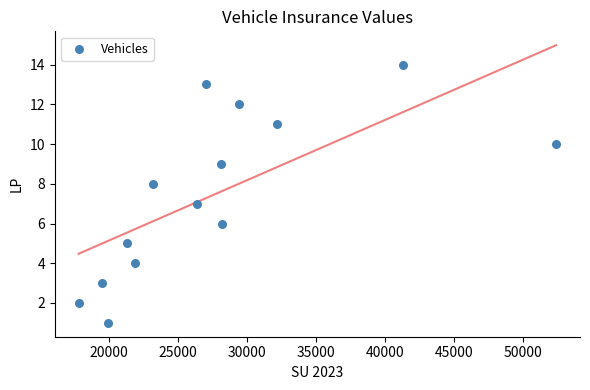

What is the range of Y values (max minus min)?

13